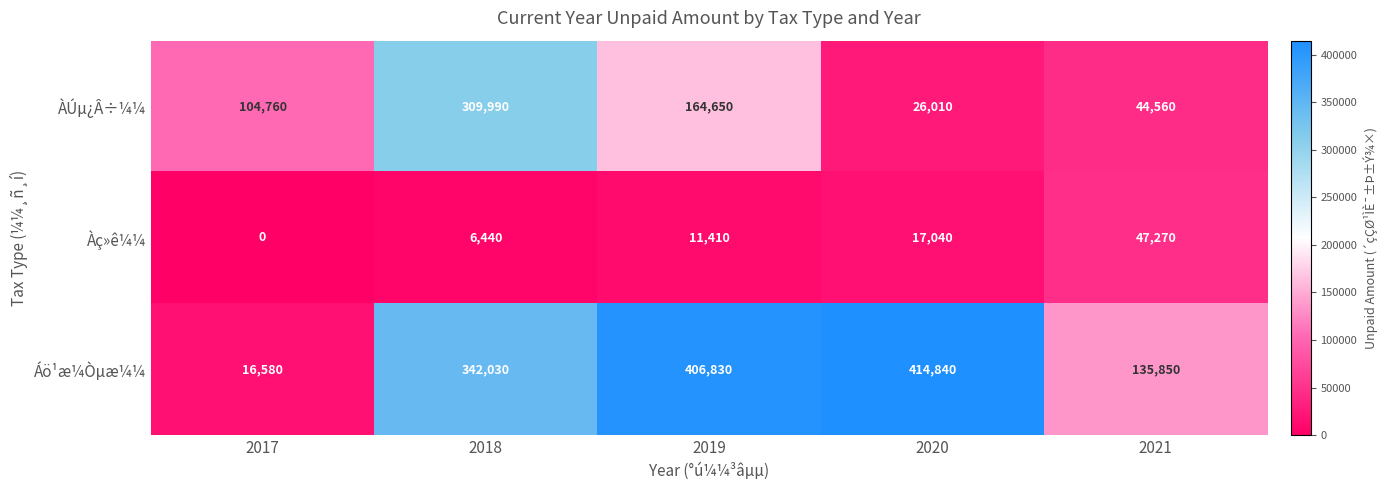

Reading left to right, transcribe all the data shown in this chart.

ÀÚµ¿Â÷¼¼: 2017=104760	2018=309990	2019=164650	2020=26010	2021=44560
Àç»ê¼¼: 2017=0	2018=6440	2019=11410	2020=17040	2021=47270
Áö¹æ¼Òµæ¼¼: 2017=16580	2018=342030	2019=406830	2020=414840	2021=135850